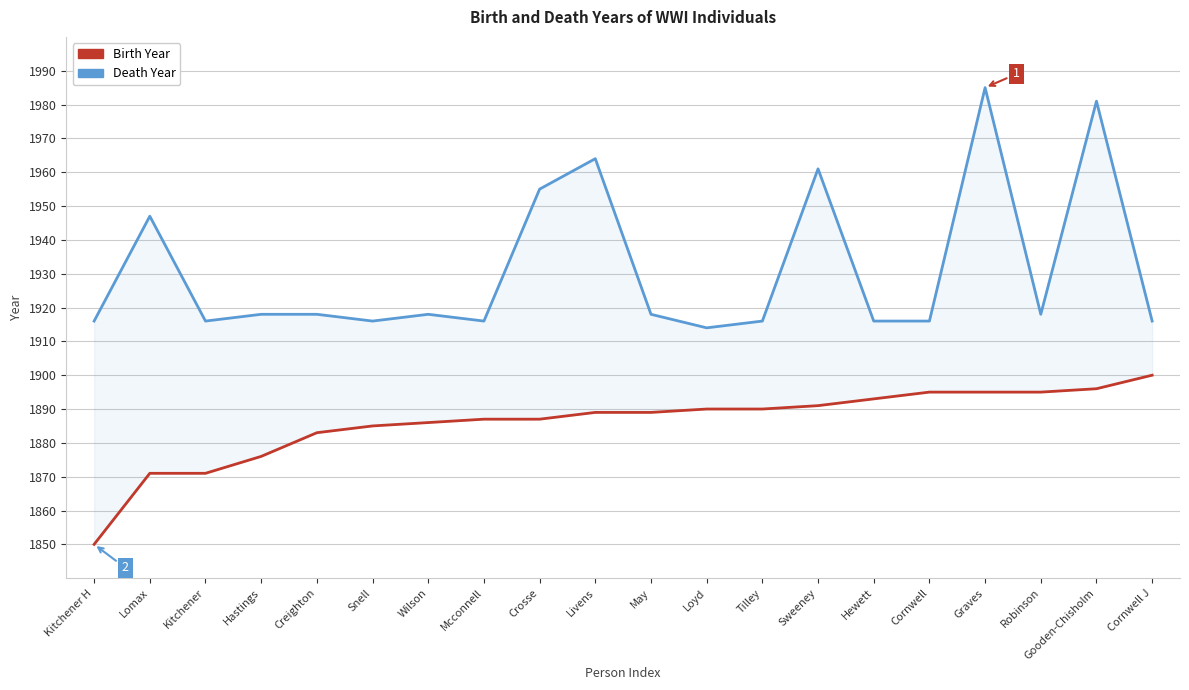

Is it true that Death Year equals 1916 at Snell?

True